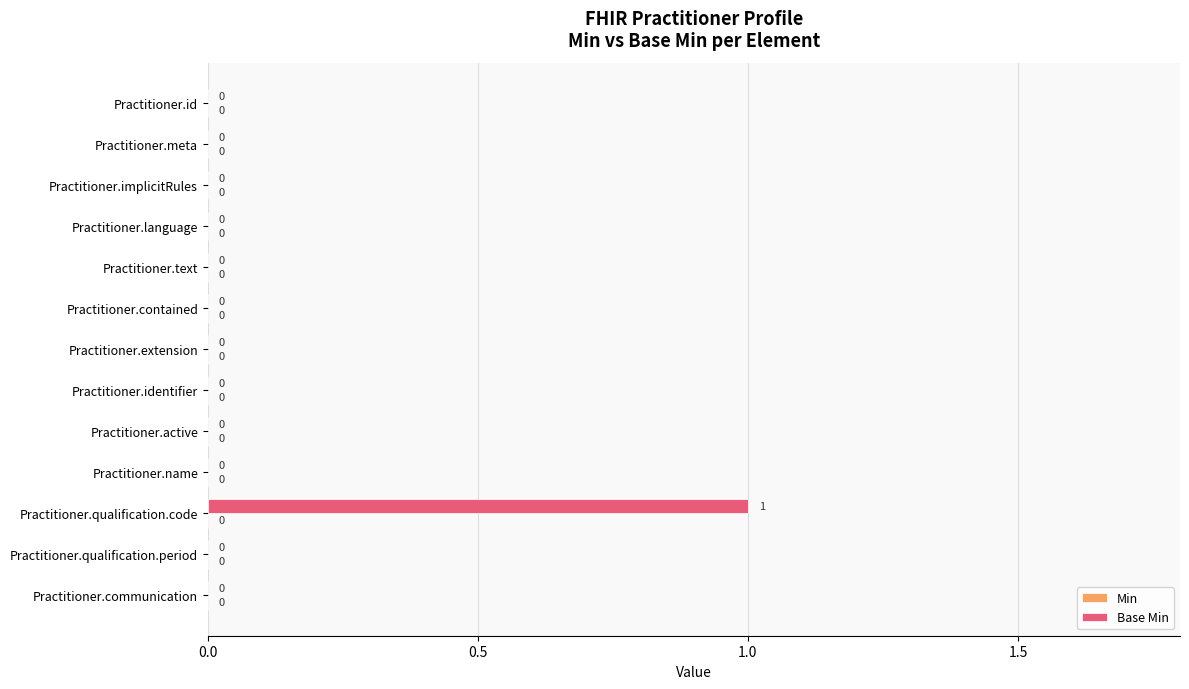

Is it true that the value at Practitioner.communication is 0?

True